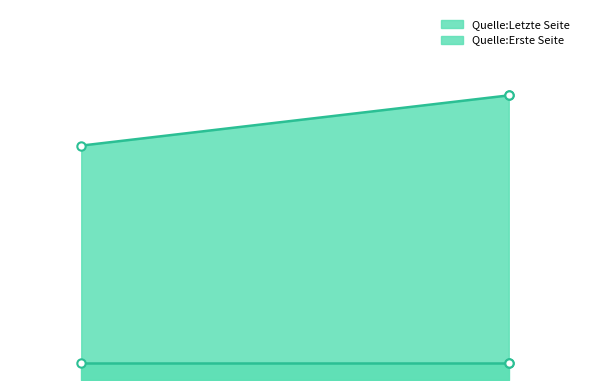

Reading right to left, list all the values displayed in this chart.

14	17	17